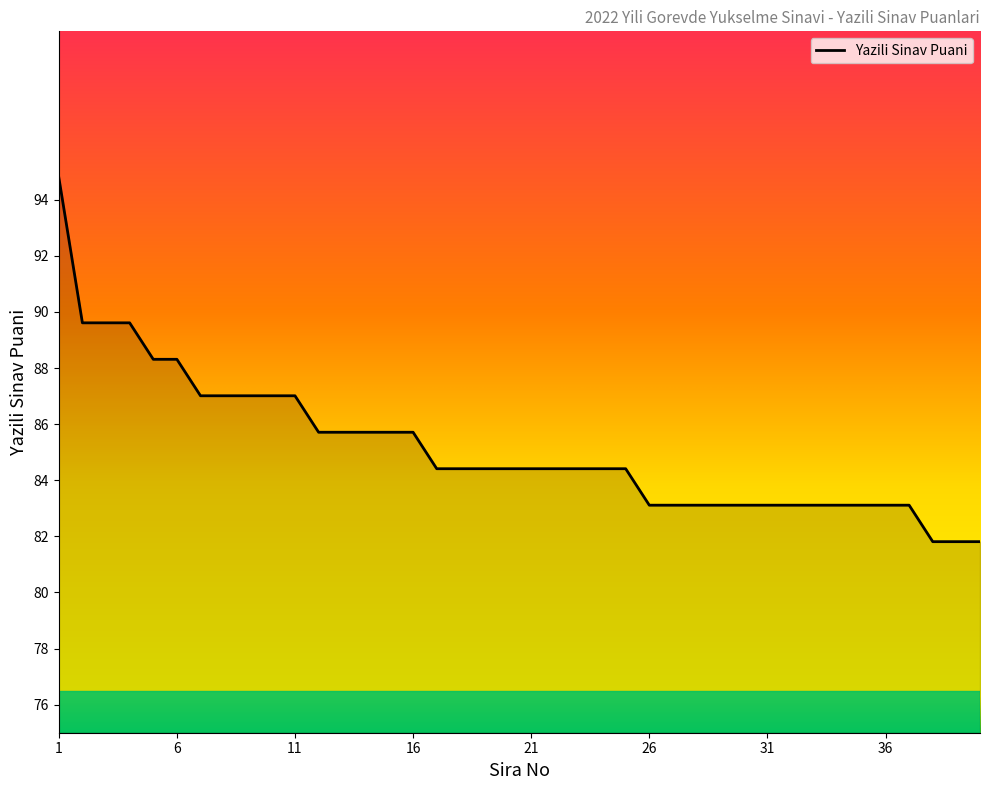

What is the average value?

85.2